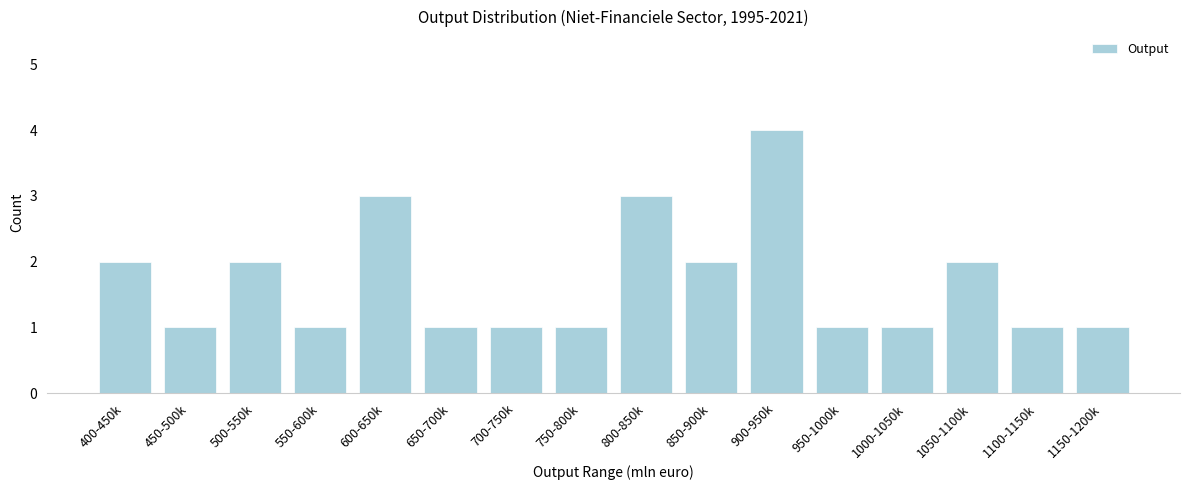

Reading left to right, what are all the values shown in this chart?

2	1	2	1	3	1	1	1	3	2	4	1	1	2	1	1